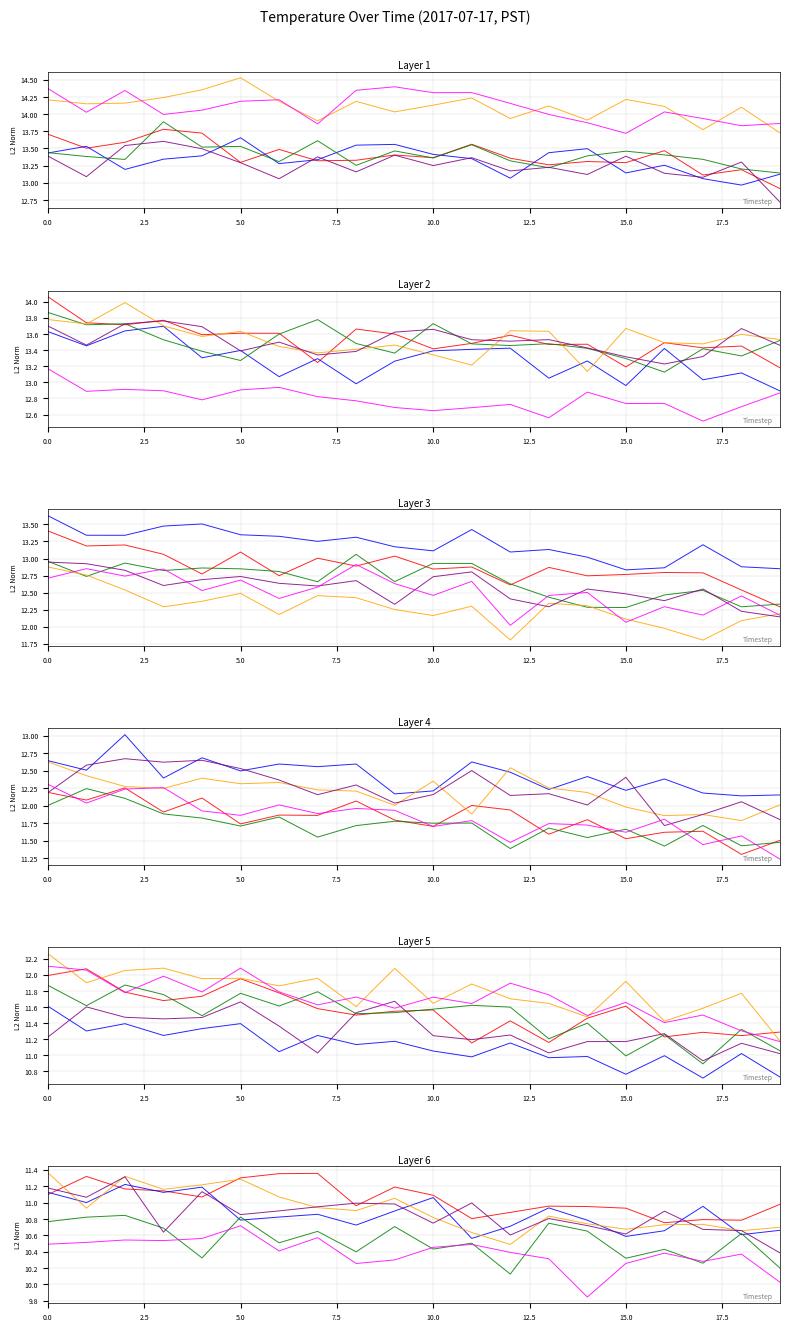

True or false: 03:00-03:59 has more than 1 points higher than both neighbors.

False